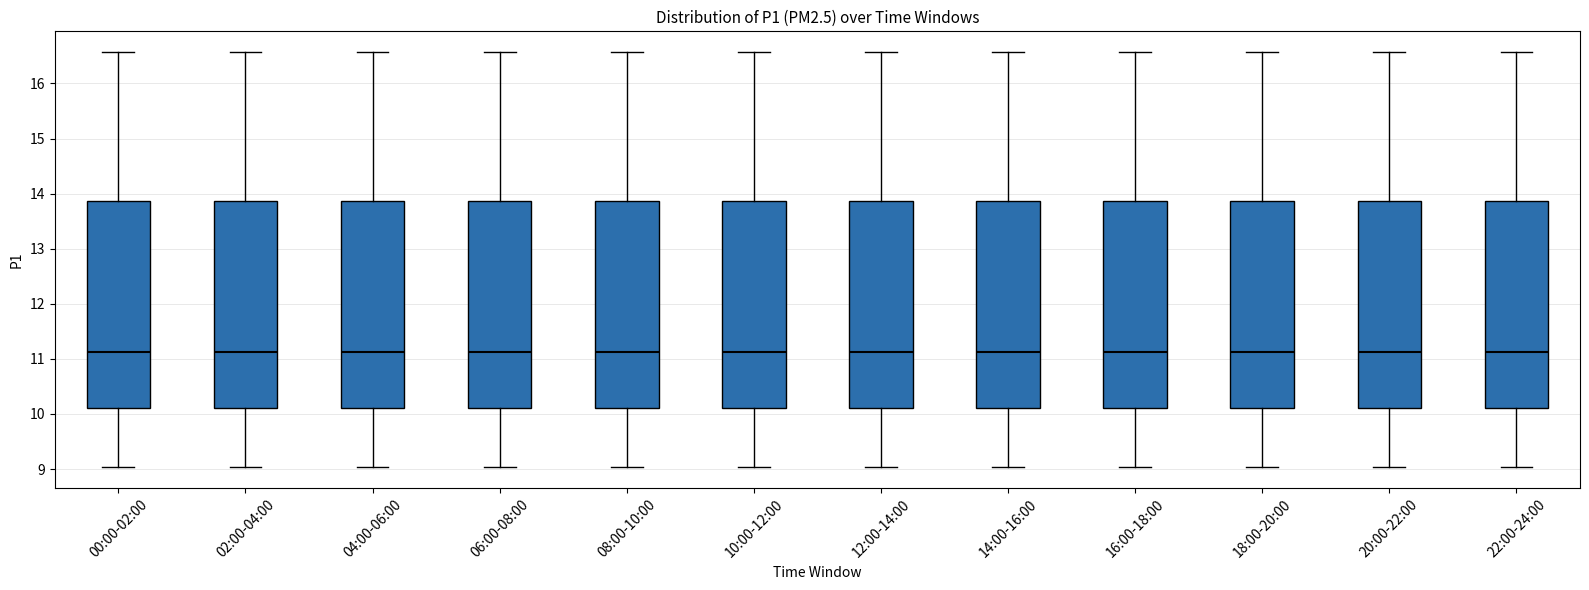

Where is the upper edge of the box for 02:00-04:00 on the y-axis? The values are not printed on the chart, so give them approximately, as read against the axis.

13.9